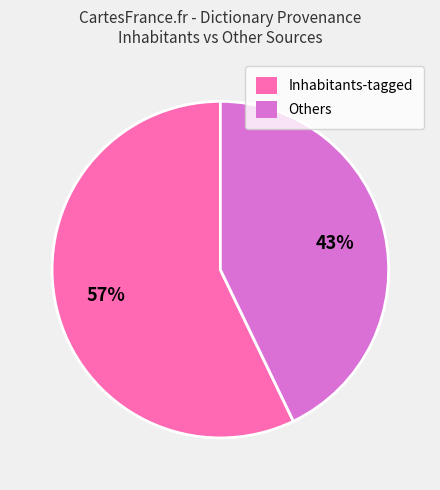

Is there any slice that represents more than half of the pie?

Yes